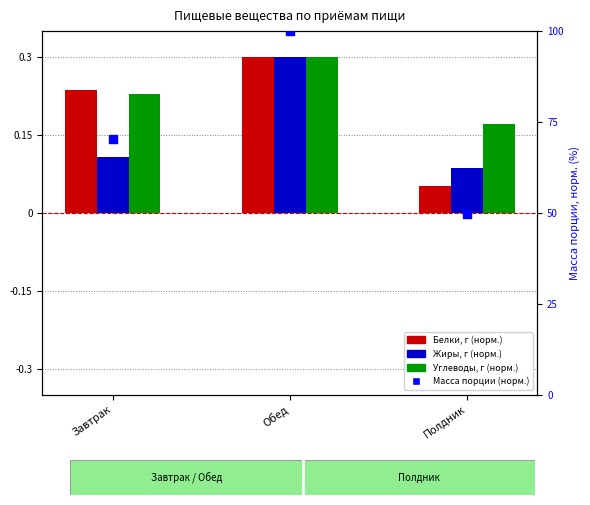

At which category is the sum across all series the highest?

Обед